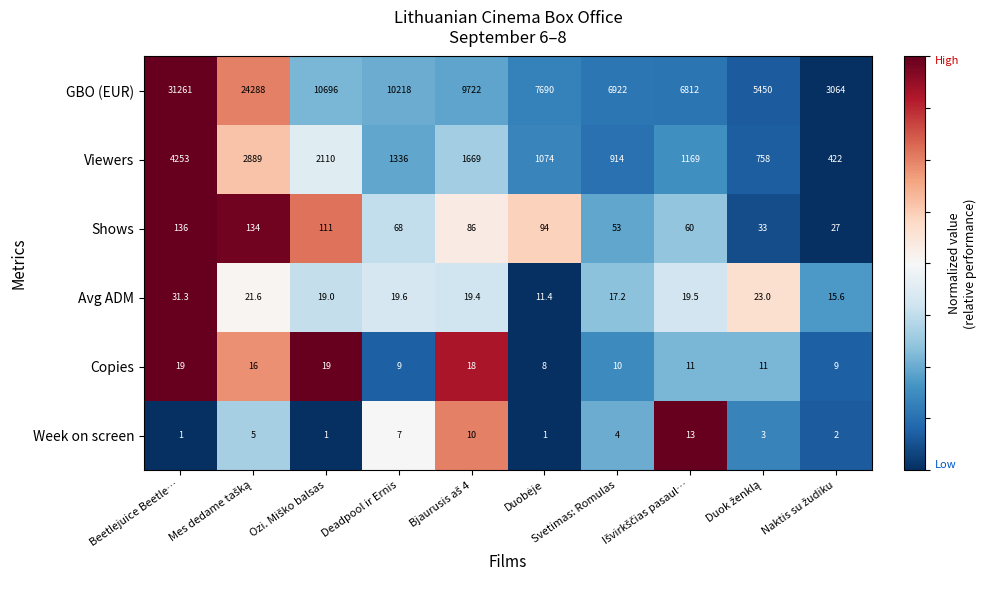

What is the average value of the GBO (EUR) series?

11612.3